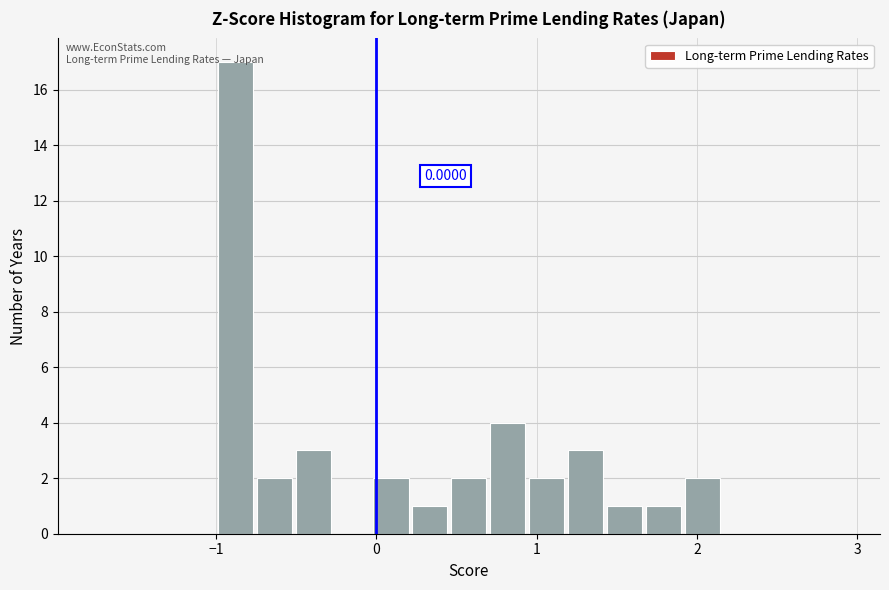

Read against the x-axis, roughly where is the centre of the tallest bar?

-0.9